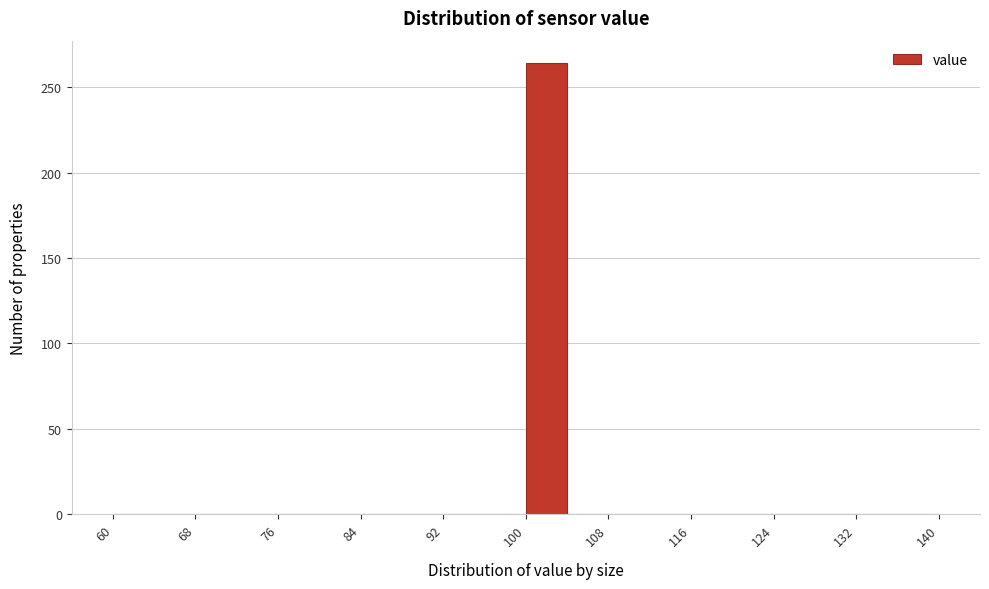

Reading left to right, list every bar in this chart as the range it spans on the x-axis followed by its height. The values are not printed on the chart, so give them approximately, as read against the axis.

60 to 64: 0
64 to 68: 0
68 to 72: 0
72 to 76: 0
76 to 80: 0
80 to 84: 0
84 to 88: 0
88 to 92: 0
92 to 96: 0
96 to 100: 0
100 to 104: 265
104 to 108: 0
108 to 112: 0
112 to 116: 0
116 to 120: 0
120 to 124: 0
124 to 128: 0
128 to 132: 0
132 to 136: 0
136 to 140: 0